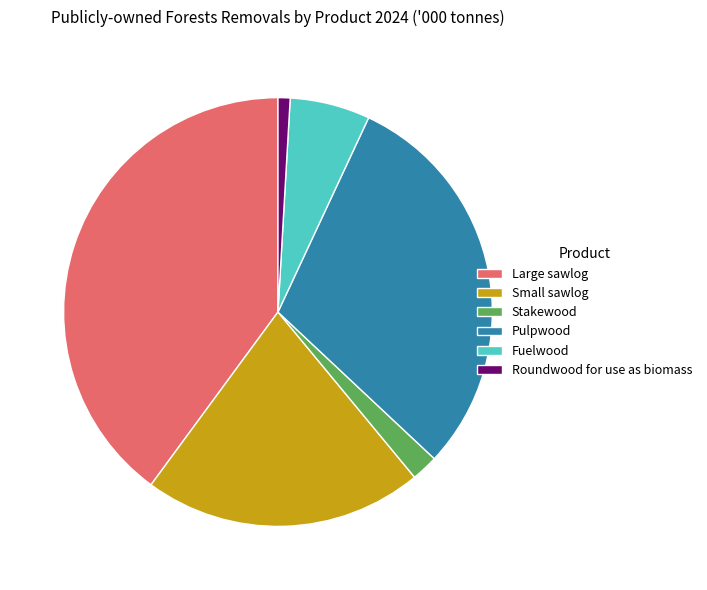

Which category has the biggest portion of the pie?

Large sawlog